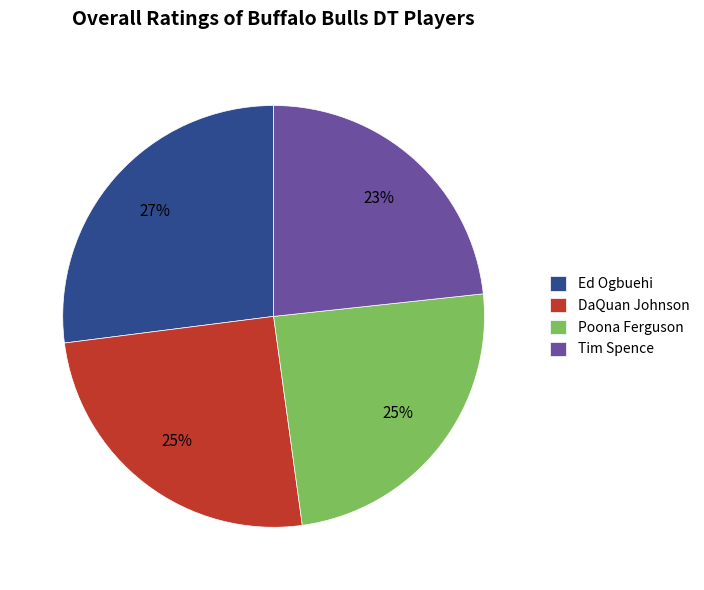

The Poona Ferguson slice represents 31% of the pie. True or false?

False